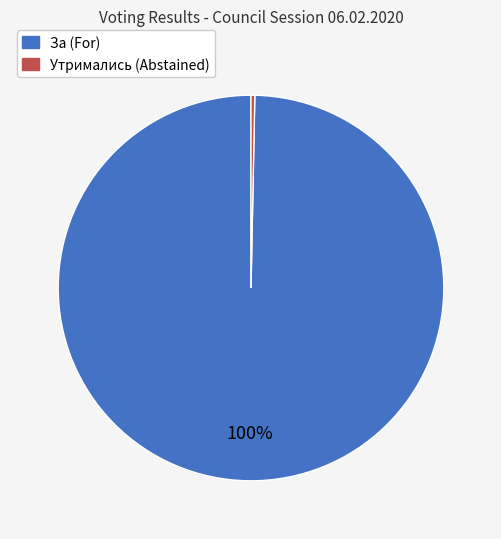

Is there any slice that represents more than half of the pie?

Yes